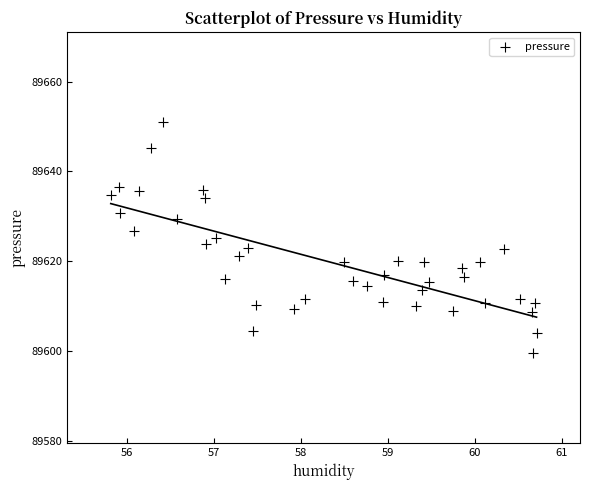

What is the range of Y values (max minus min)?

51.6